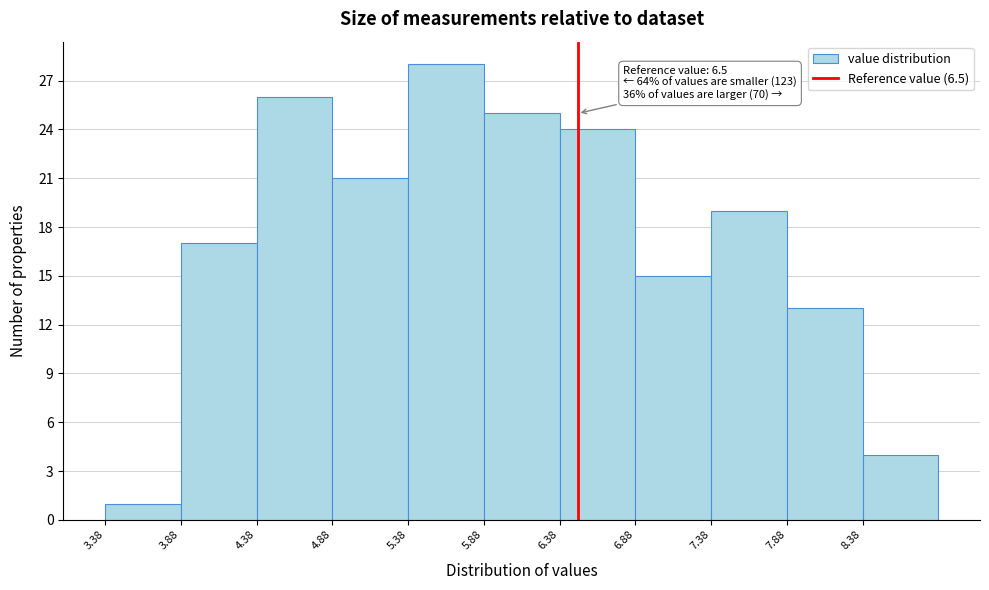

Which range on the x-axis has the tallest bar?

5.38 to 5.88